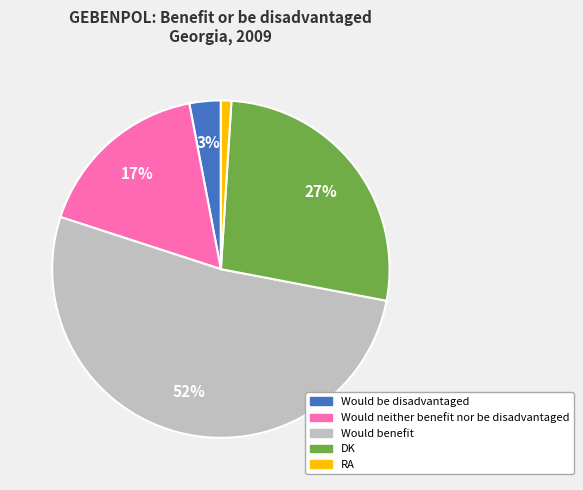

Do Would be disadvantaged and Would benefit together represent more than half of the pie?

Yes